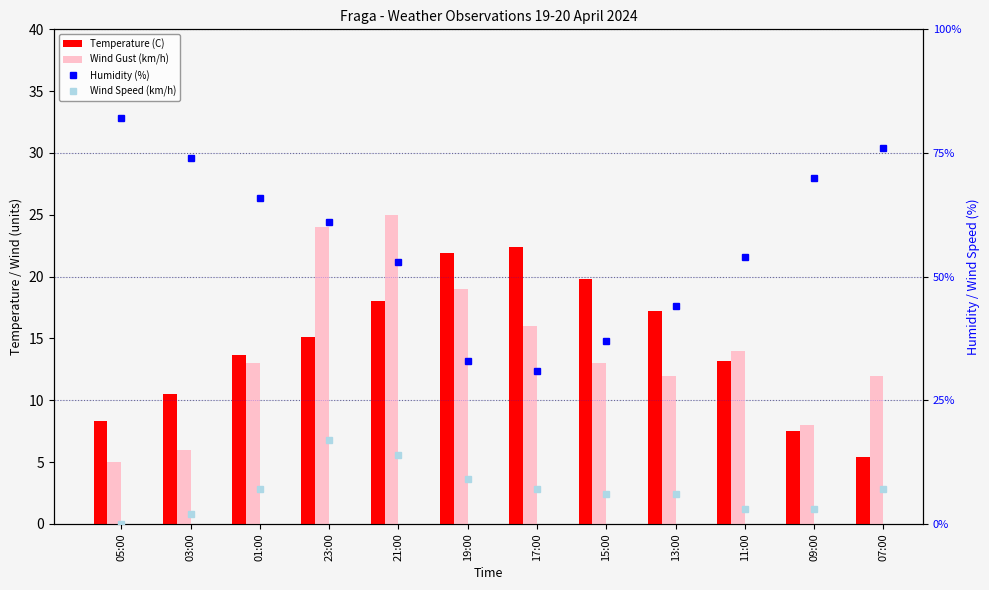

What is the highest value of the Wind Speed (km/h) series?

17.0